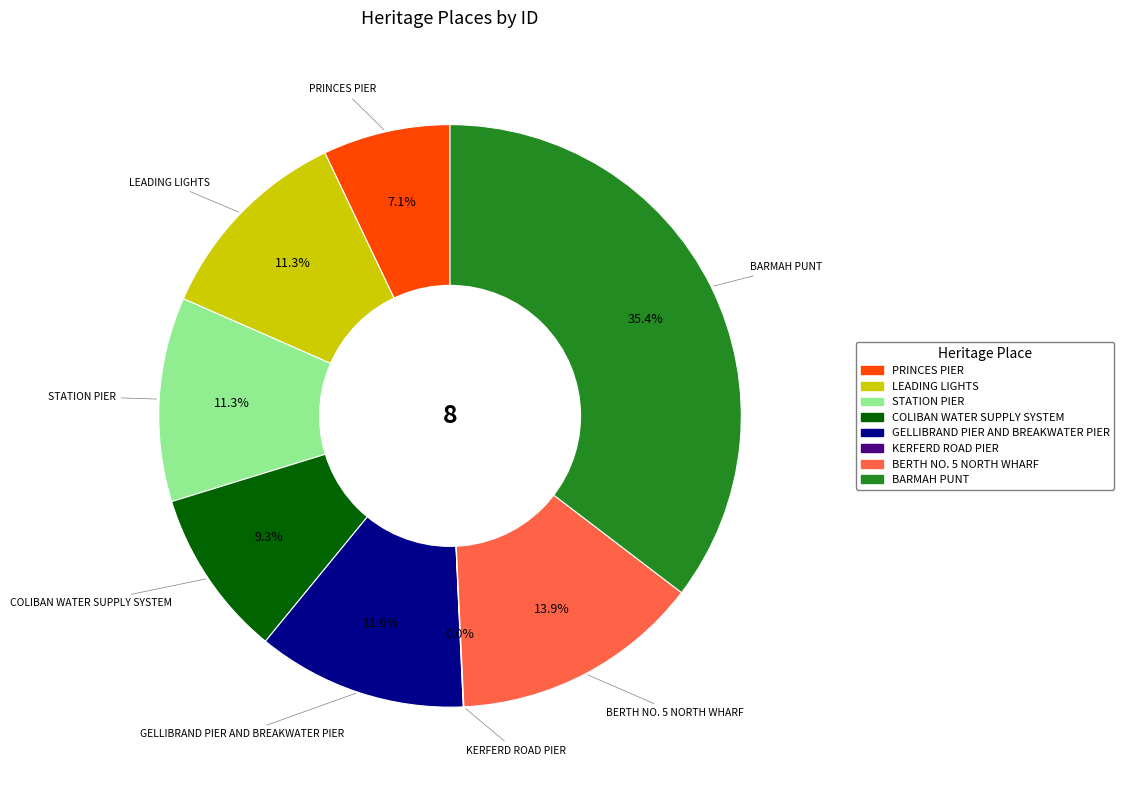

Is BARMAH PUNT the majority of the pie?

No